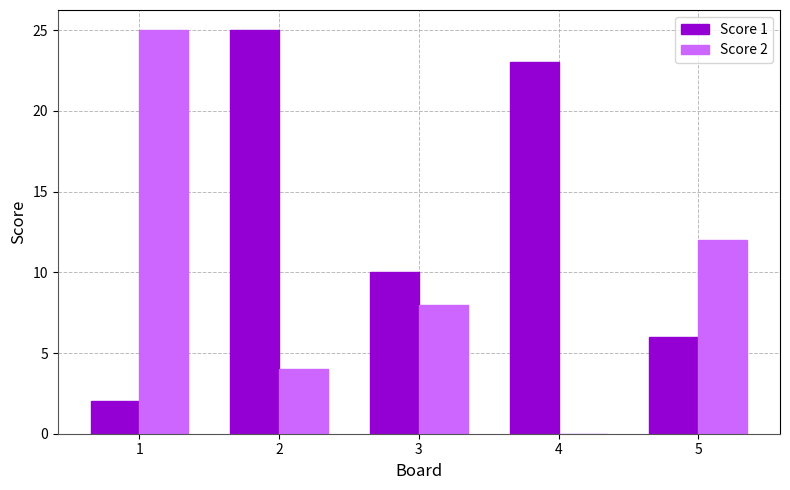

What is the sum of all Score 2 values?

49